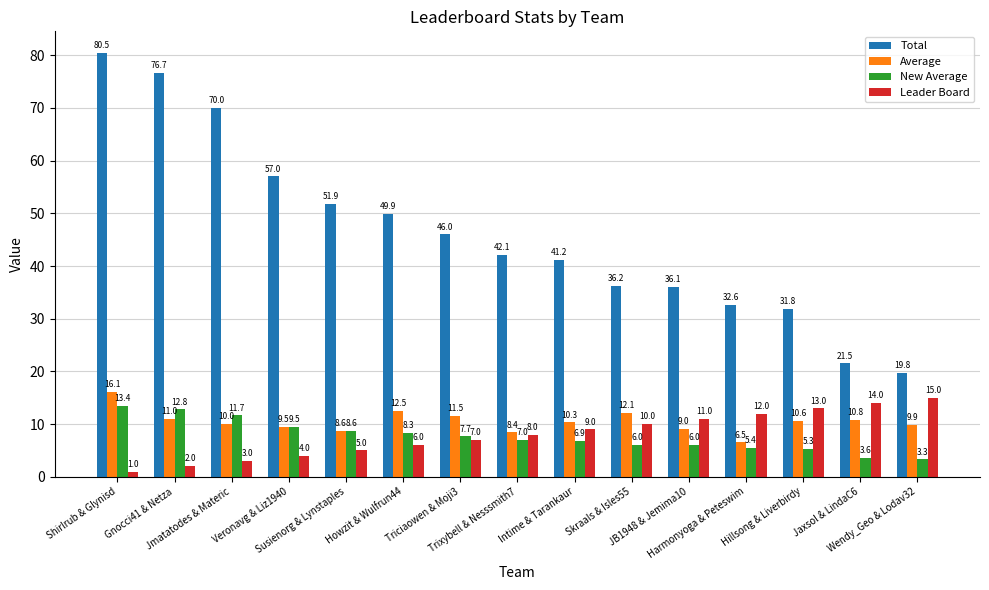

At which label does Average first exceed 10?

Shirlrub & Glynisd